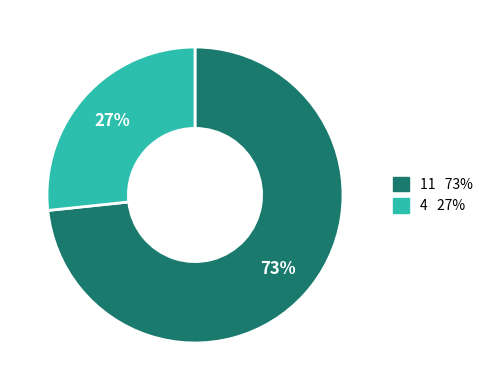

To the nearest percent, what is the average slice percentage?

50%